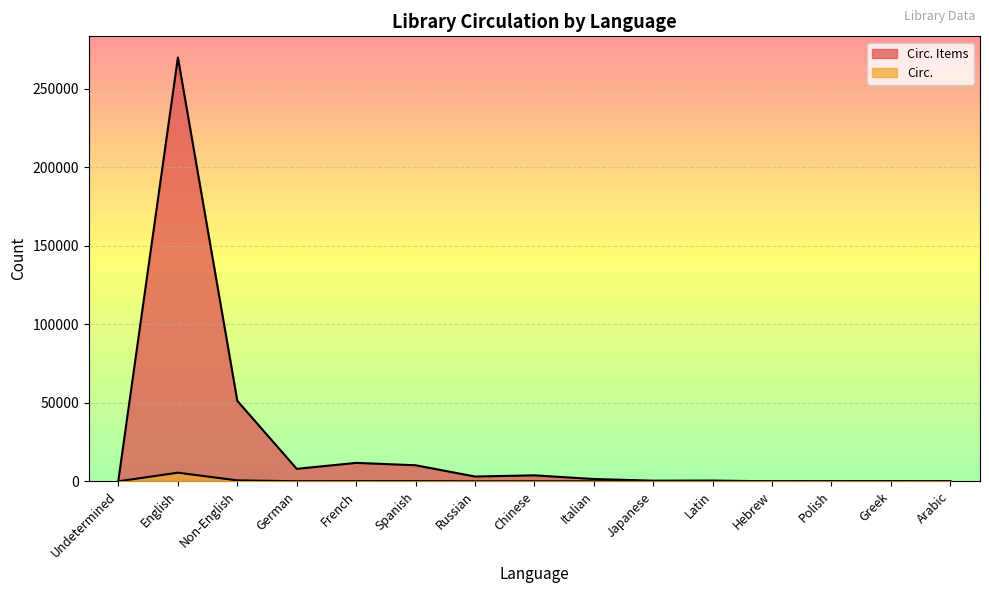

Rank the series at Greek from lowest to highest value.

Circ., Circ. Items